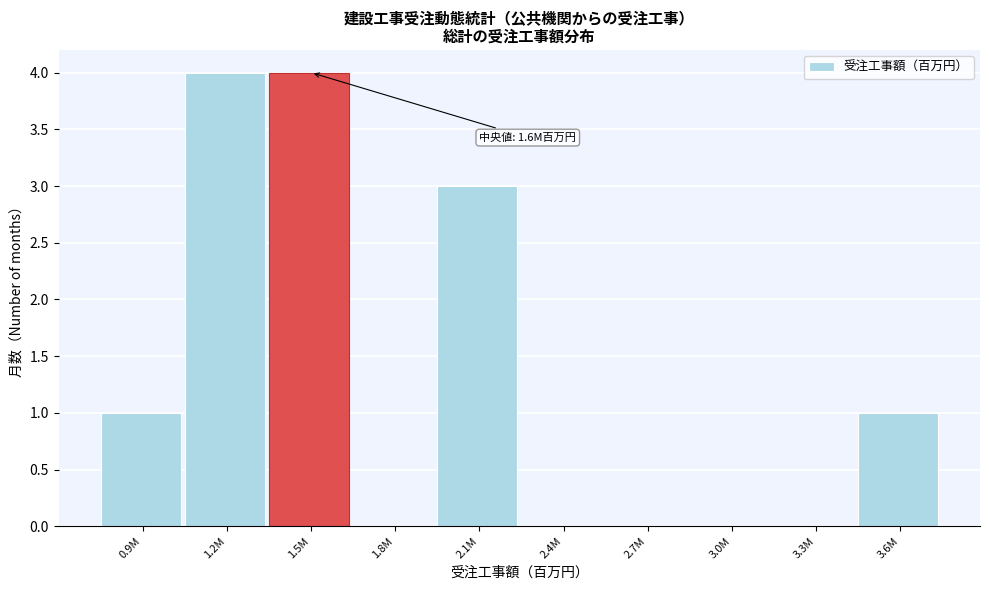

Reading left to right, transcribe all the data shown in this chart.

0.9M=1	1.2M=4	1.5M=4	1.8M=0	2.1M=3	2.4M=0	2.7M=0	3.0M=0	3.3M=0	3.6M=1